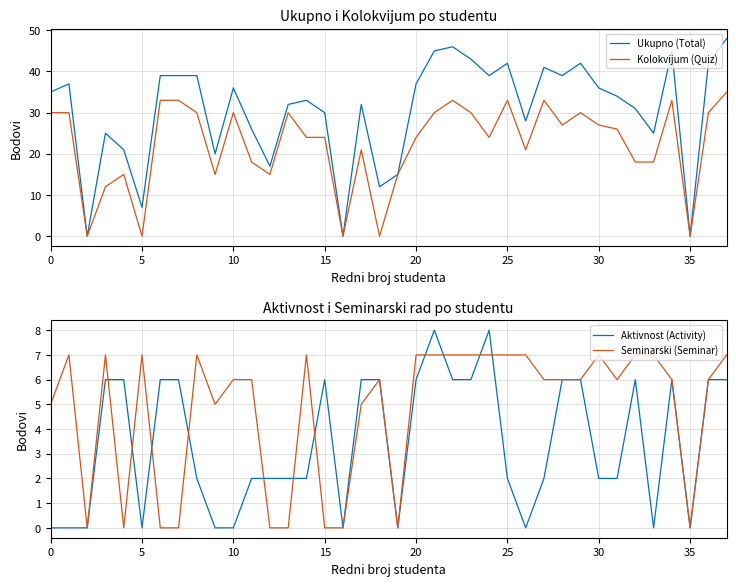

What is the difference between the maximum and minimum values in the Ukupno (Total) series?

48